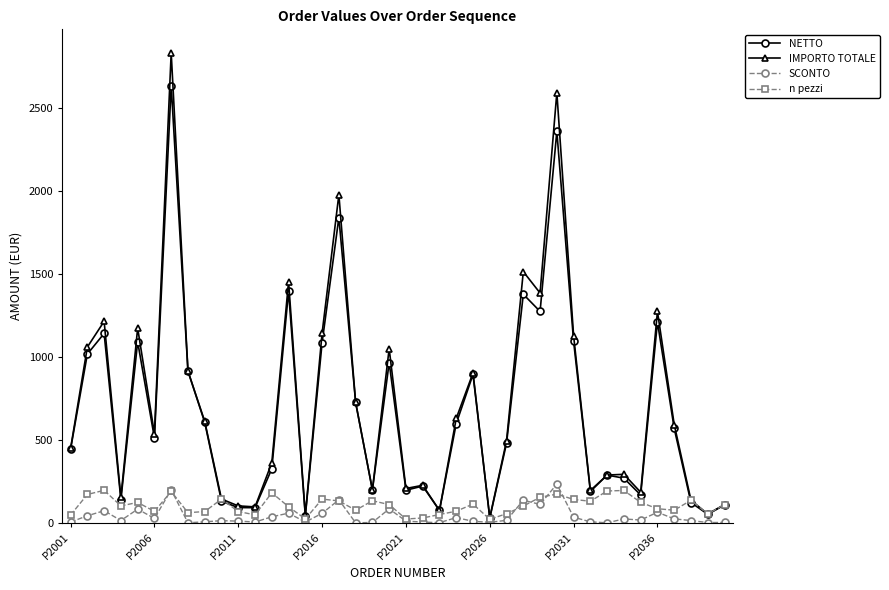

What is the average value of the SCONTO series?

39.9